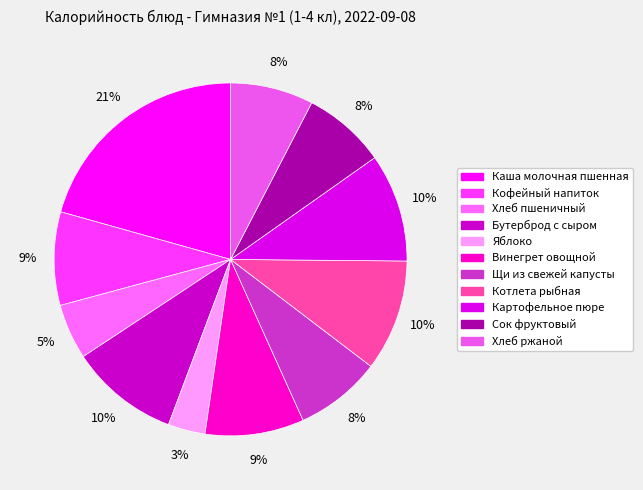

Is there a majority slice in this chart?

No